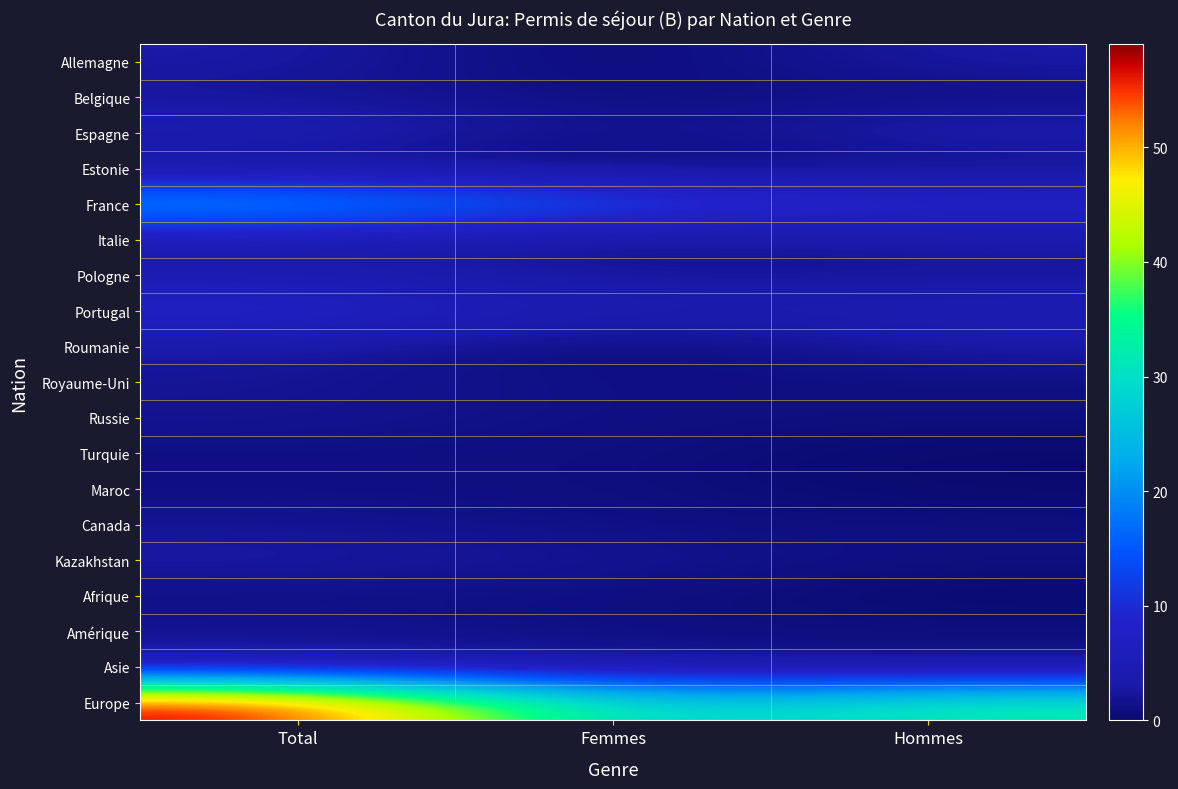

At which category does the chart reach its minimum across all series?

Femmes